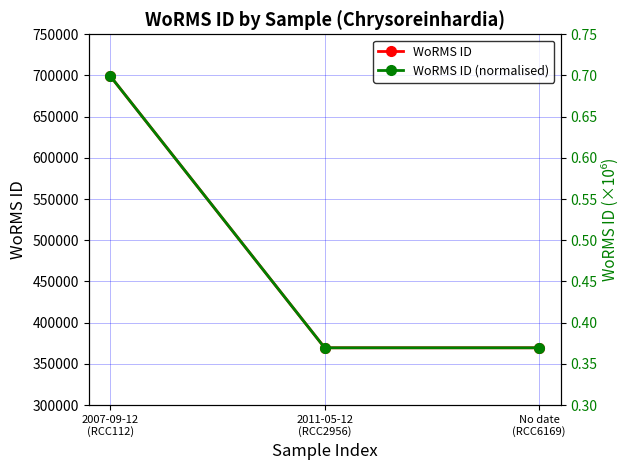

What is the sum of all WoRMS ID values?

1438380.0